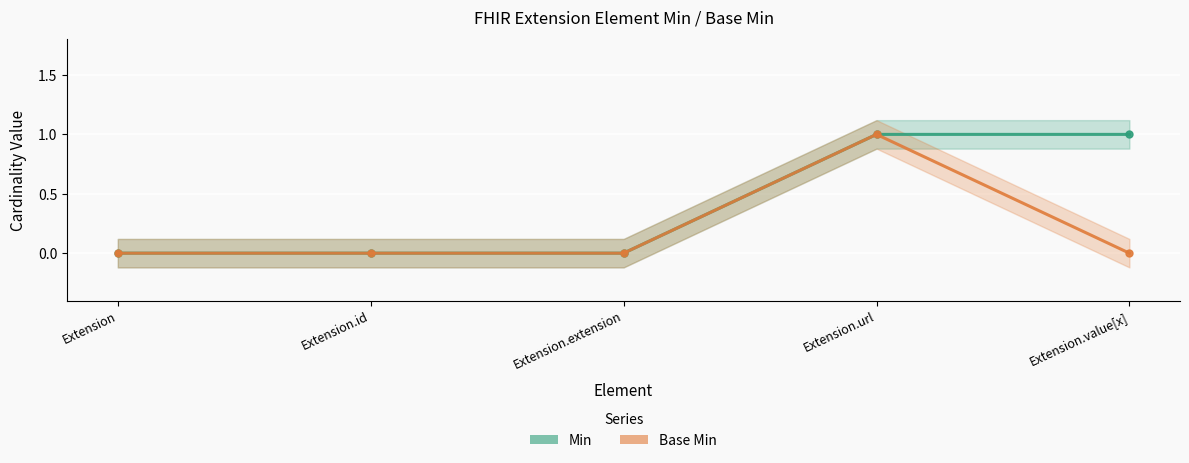

Reading left to right, list all the values displayed in this chart.

Min: 0	0	0	1	1
Base Min: 0	0	0	1	0